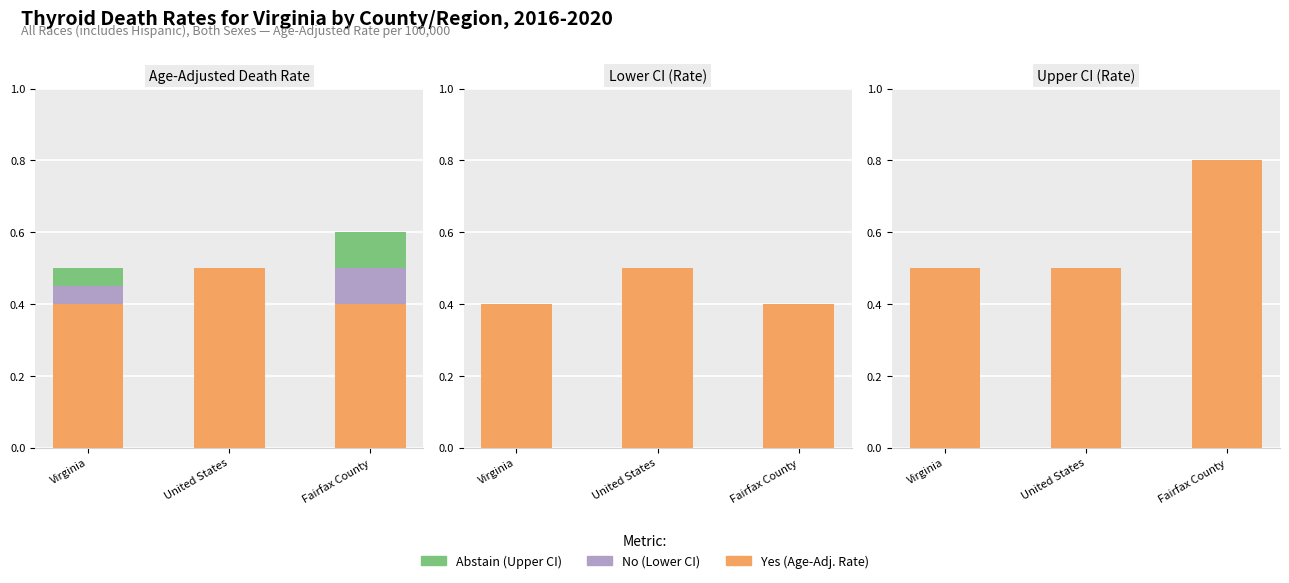

How many bars are there in total?

9